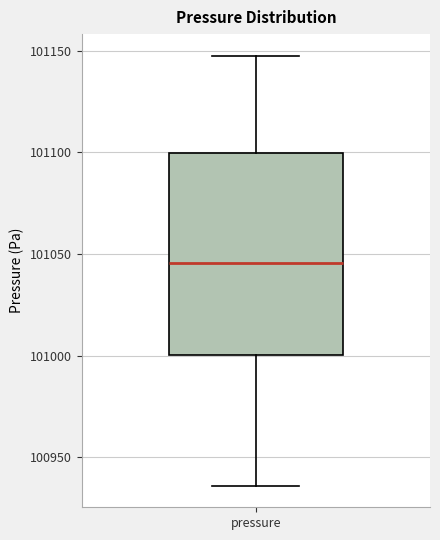

Transcribe this box plot: give where the median line is, the range the box spans, and where the two whiskers end, as read against the y-axis. The values are not printed on the chart, so give them approximately, as read against the axis.

median 101045, box 101000 to 101100, whiskers 100935 to 101150